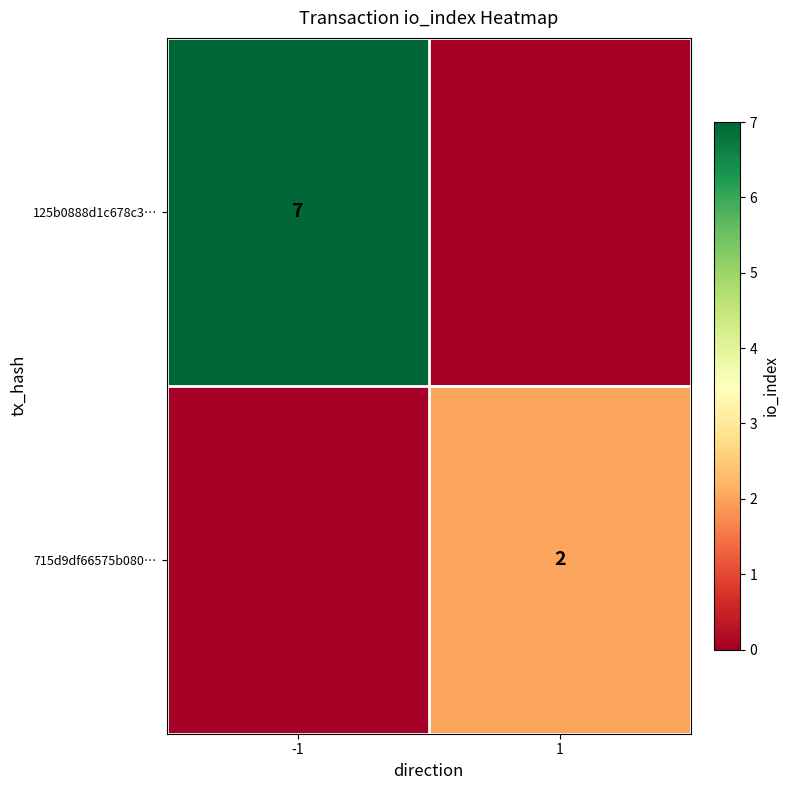

The 125b0888d1c678c3… series shows 10 at -1. True or false?

False